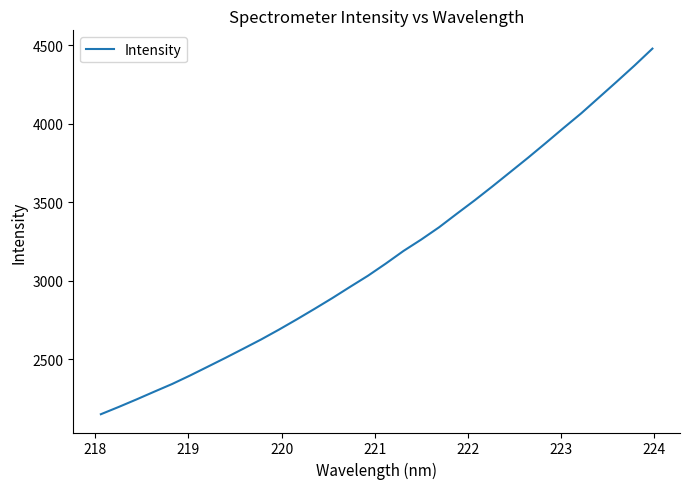

What is the difference between the maximum and minimum values?

2326.6